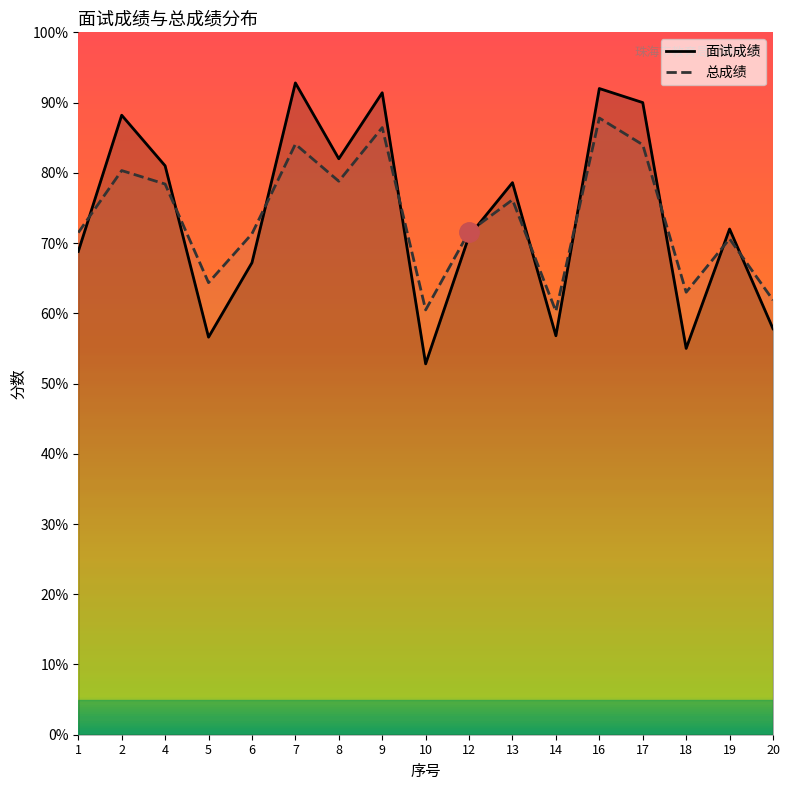

At which label is 总成绩 closest to 74?

13